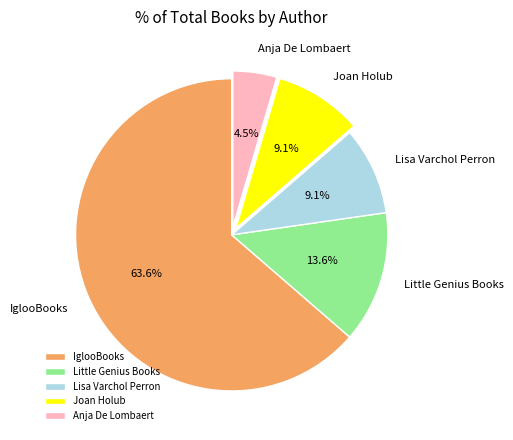

Is it true that Little Genius Books is 1% of the pie?

False